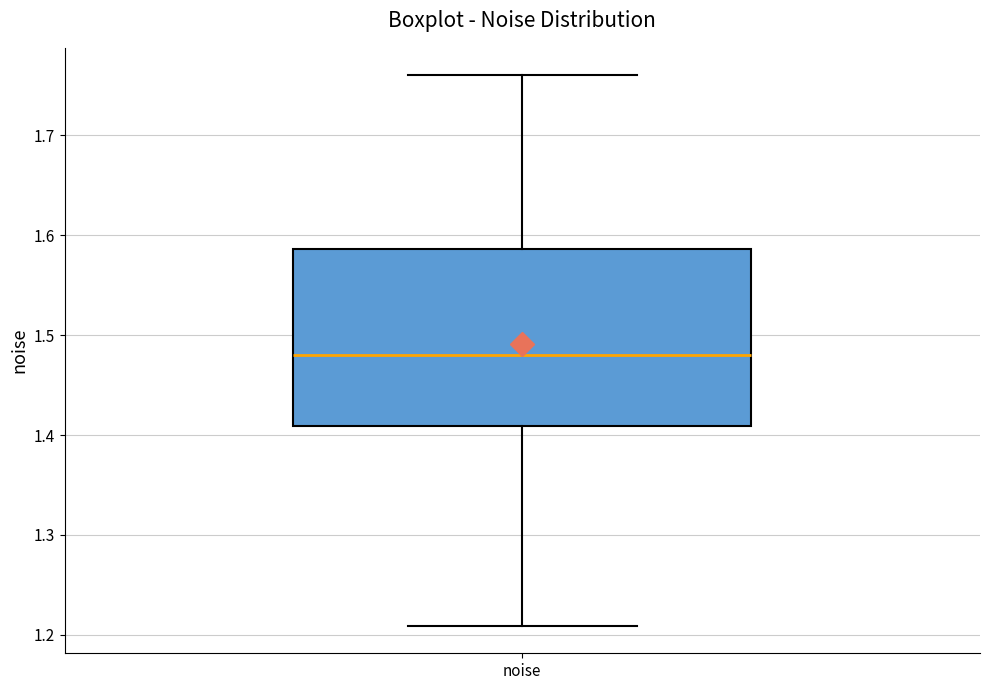

Transcribe this box plot: give where the median line is, the range the box spans, and where the two whiskers end, as read against the y-axis. The values are not printed on the chart, so give them approximately, as read against the axis.

median 1.48, box 1.41 to 1.59, whiskers 1.21 to 1.76